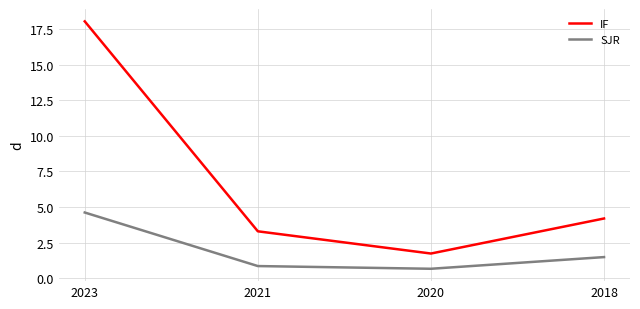

How many lines are shown in the chart?

2